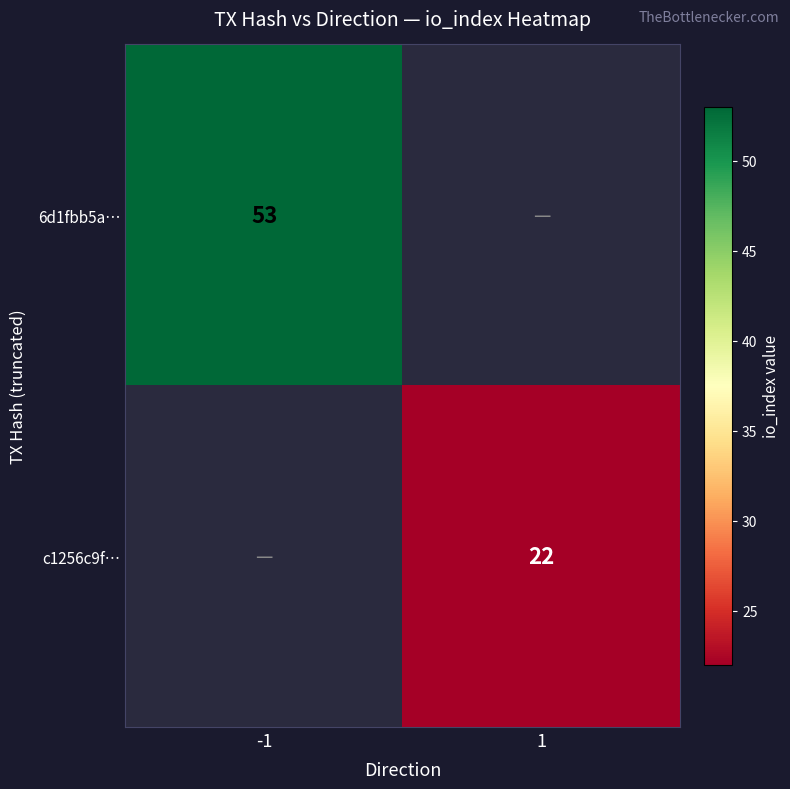

Which label corresponds to the largest value in the chart?

-1